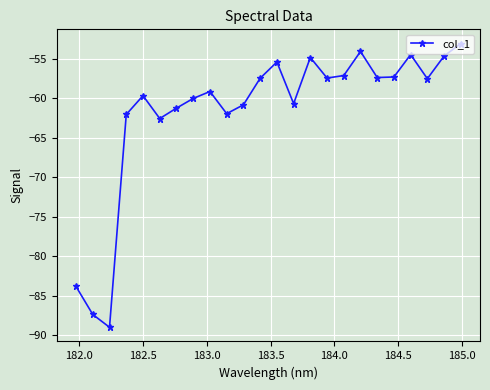

True or false: the data has more than 1 interior local peaks.

True